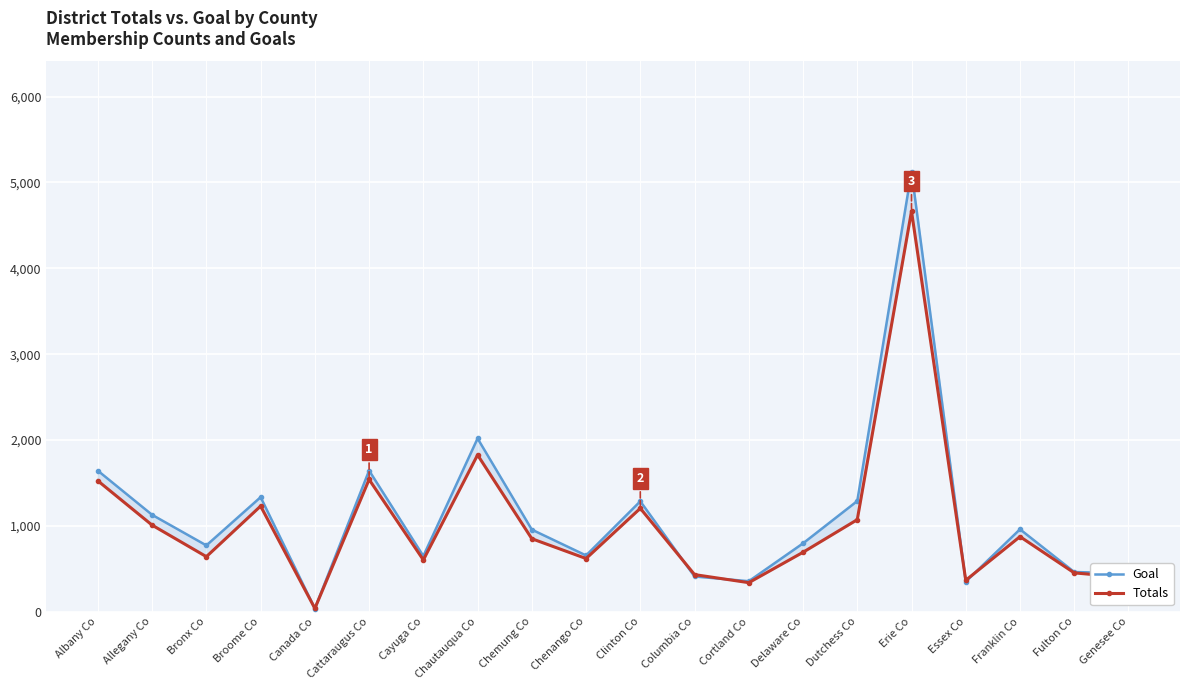

How many values in the Totals series are below 850?

10